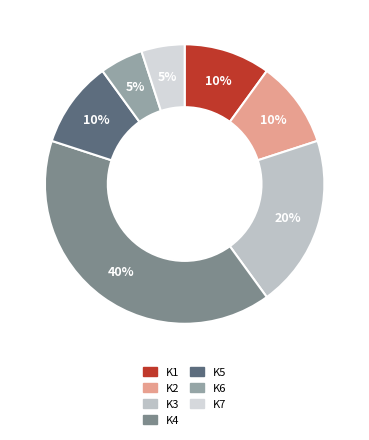

Rank the categories by value from lowest to highest.

K6, K7, K1, K2, K5, K3, K4